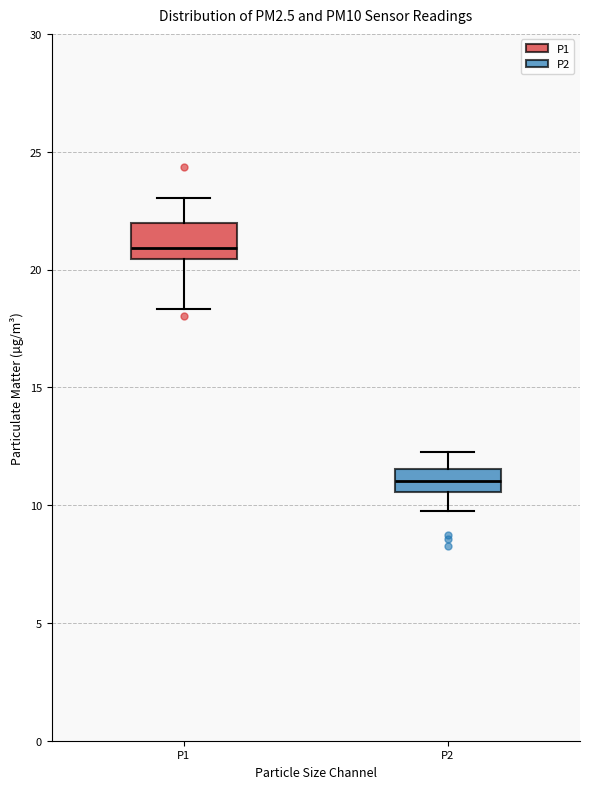

Which box has the lowest median line?

P2